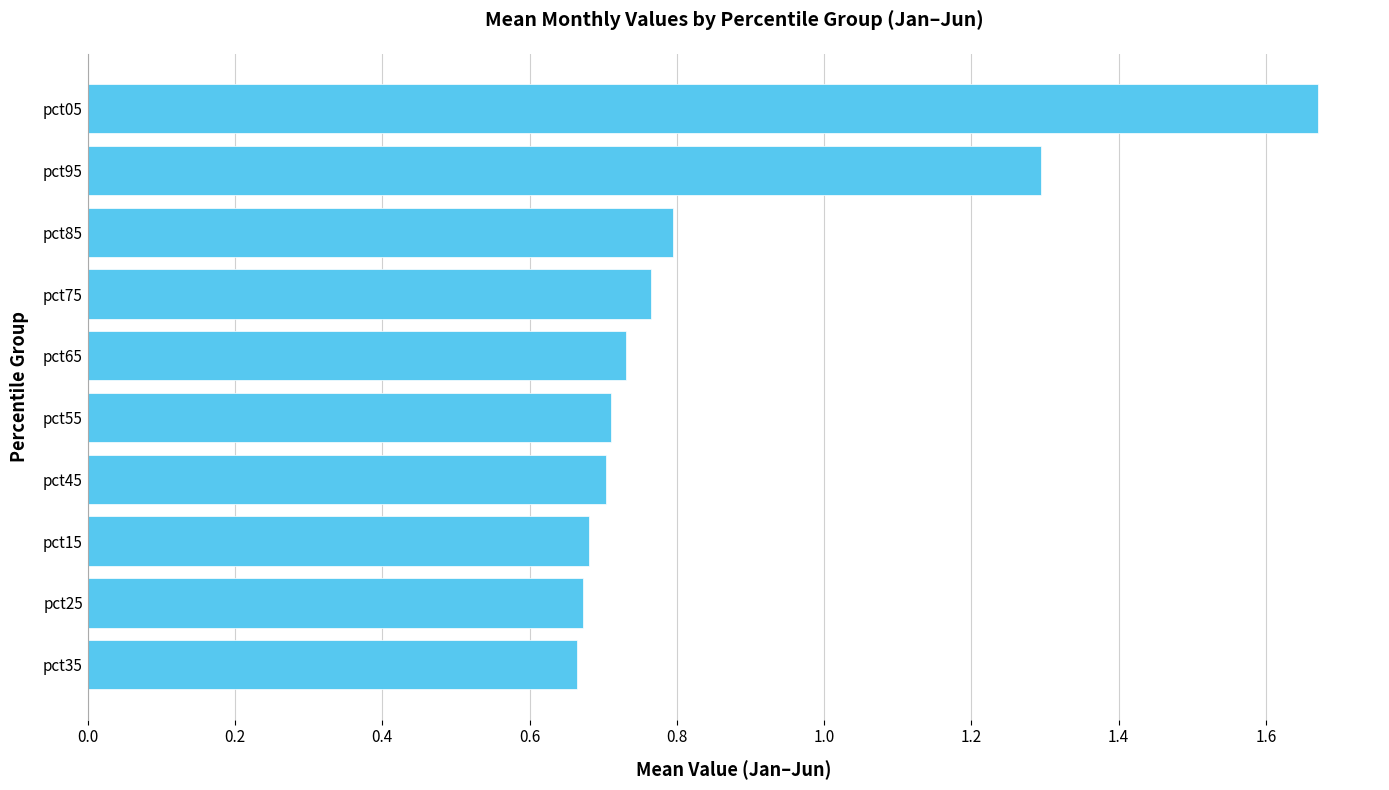

How many values are between 0 and 1?

8